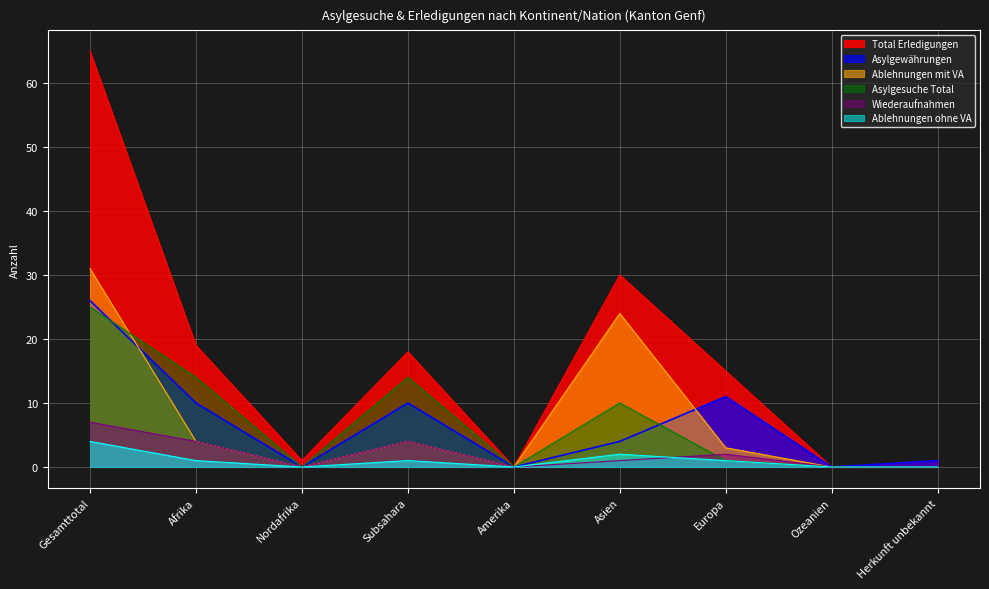

Reading right to left, transcribe all the data shown in this chart.

Total Erledigungen: Herkunft unbekannt=1	Ozeanien=0	Europa=15	Asien=30	Amerika=0	Subsahara=18	Nordafrika=1	Afrika=19	Gesamttotal=65
Asylgesuche Total: Herkunft unbekannt=0	Ozeanien=0	Europa=1	Asien=10	Amerika=0	Subsahara=14	Nordafrika=0	Afrika=14	Gesamttotal=25
Wiederaufnahmen: Herkunft unbekannt=0	Ozeanien=0	Europa=2	Asien=1	Amerika=0	Subsahara=4	Nordafrika=0	Afrika=4	Gesamttotal=7
Ablehnungen mit VA: Herkunft unbekannt=0	Ozeanien=0	Europa=3	Asien=24	Amerika=0	Subsahara=4	Nordafrika=0	Afrika=4	Gesamttotal=31
Asylgewährungen: Herkunft unbekannt=1	Ozeanien=0	Europa=11	Asien=4	Amerika=0	Subsahara=10	Nordafrika=0	Afrika=10	Gesamttotal=26
Ablehnungen ohne VA: Herkunft unbekannt=0	Ozeanien=0	Europa=1	Asien=2	Amerika=0	Subsahara=1	Nordafrika=0	Afrika=1	Gesamttotal=4